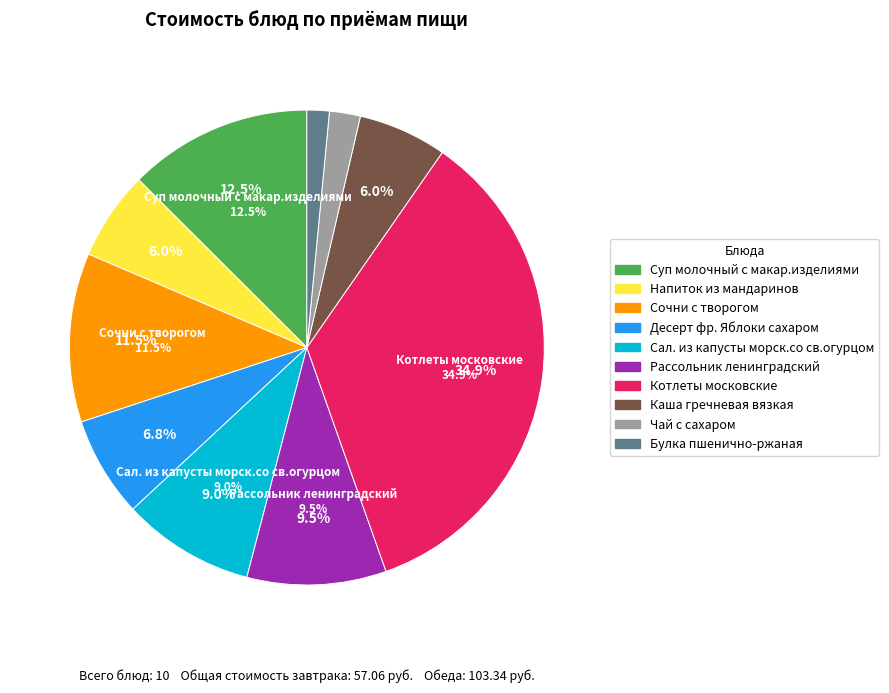

Does Сочни с творогом account for over 50% of the chart?

No